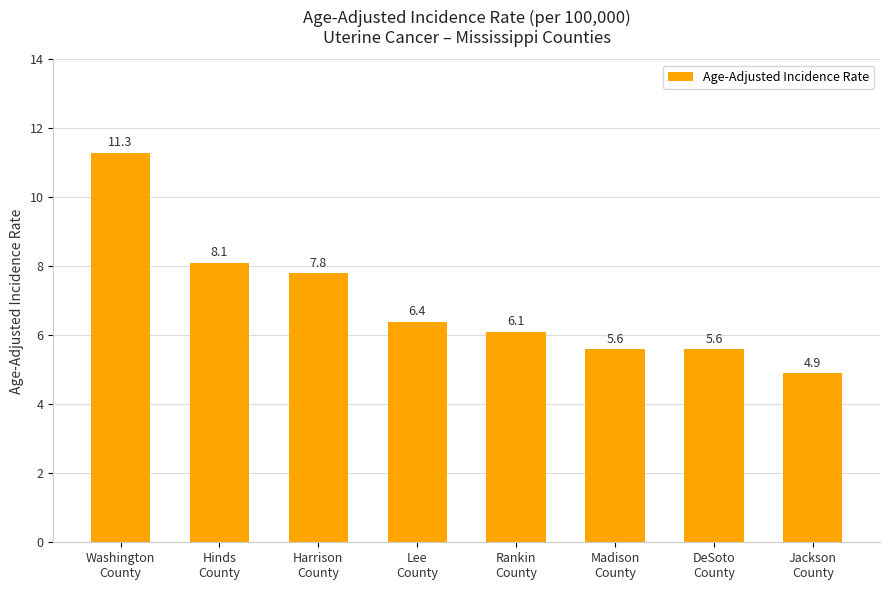

Read the value at Jackson
County.

4.9